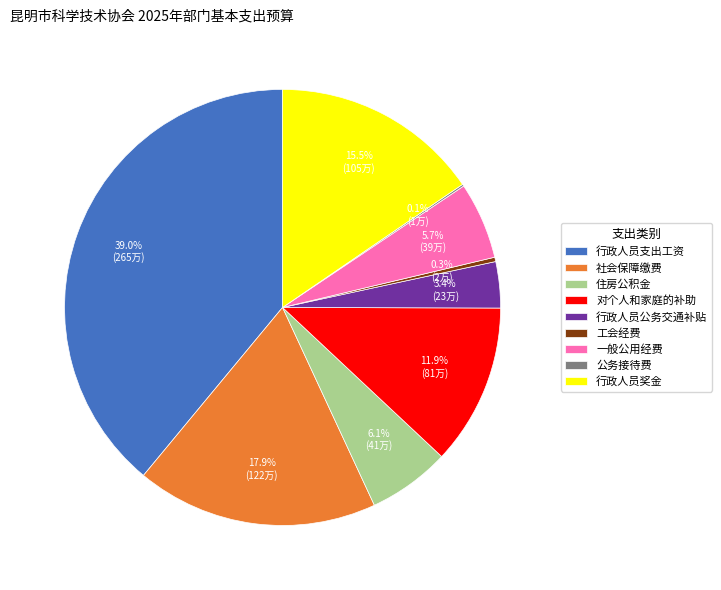

What is the total percentage of 社会保障缴费 and 行政人员公务交通补贴?

21.3%